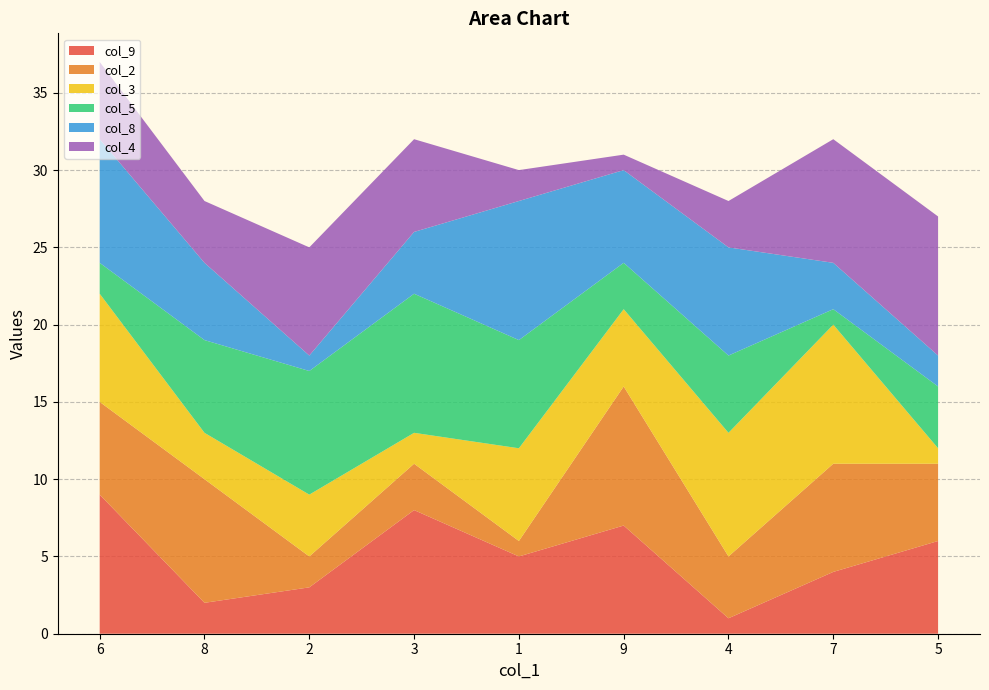

Reading left to right, list all the values displayed in this chart.

col_9: 6=9	8=2	2=3	3=8	1=5	9=7	4=1	7=4	5=6
col_2: 6=6	8=8	2=2	3=3	1=1	9=9	4=4	7=7	5=5
col_3: 6=7	8=3	2=4	3=2	1=6	9=5	4=8	7=9	5=1
col_5: 6=2	8=6	2=8	3=9	1=7	9=3	4=5	7=1	5=4
col_8: 6=8	8=5	2=1	3=4	1=9	9=6	4=7	7=3	5=2
col_4: 6=5	8=4	2=7	3=6	1=2	9=1	4=3	7=8	5=9